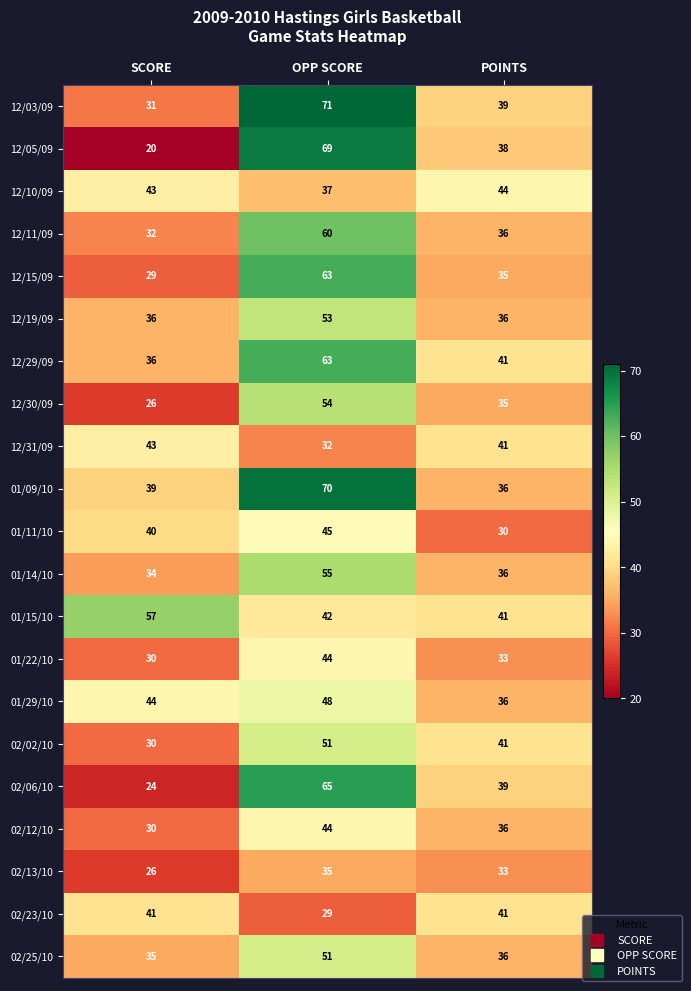

Rank the categories by 12/30/09 value from lowest to highest.

SCORE, POINTS, OPP SCORE